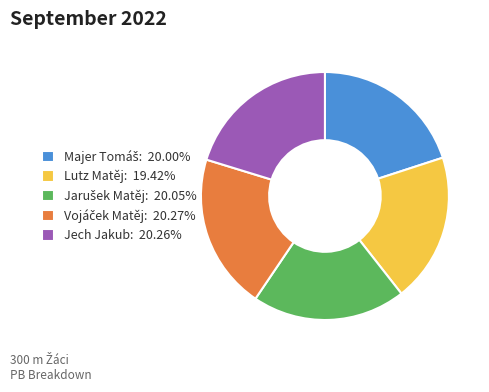

True or false: Lutz Matěj accounts for 32% of the total.

False